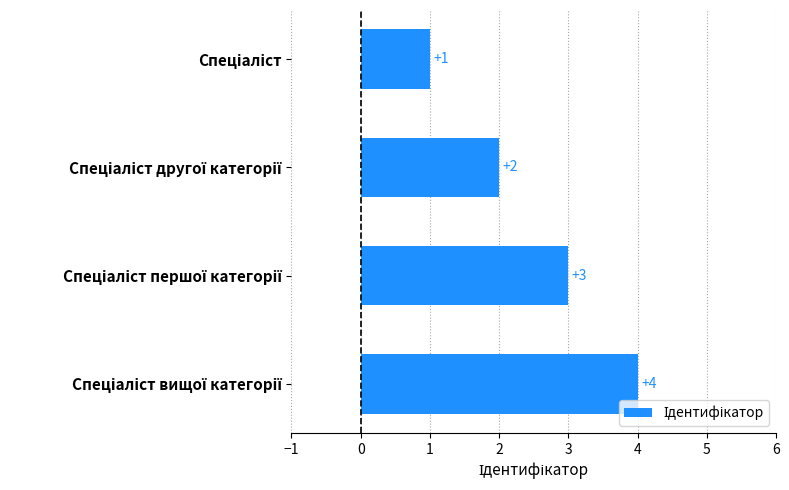

What is the greatest value displayed?

4